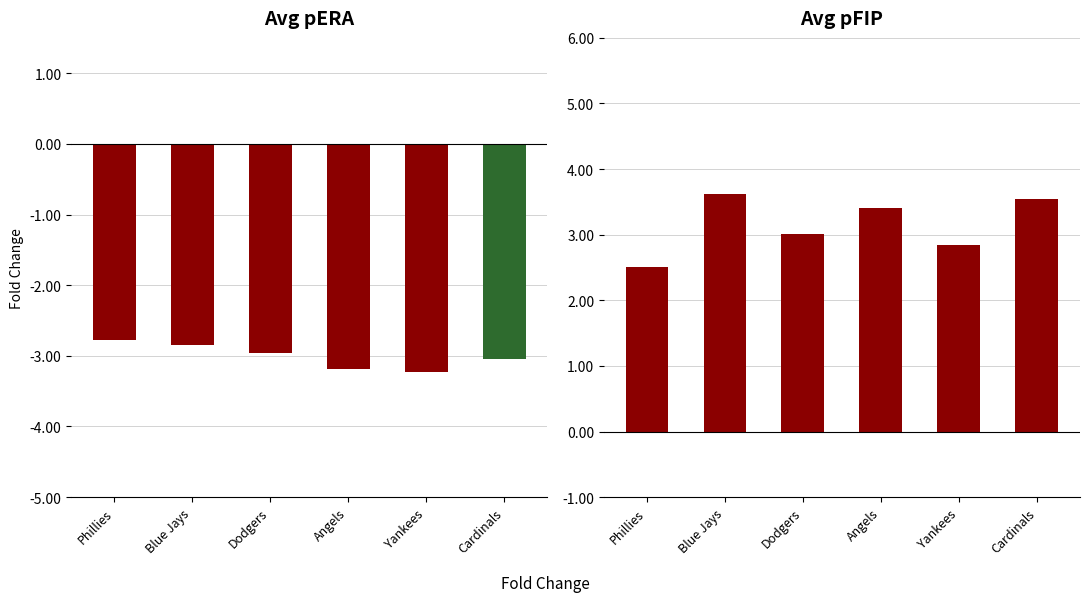

Reading right to left, what are all the values shown in this chart?

Avg pERA: Cardinals=-3.0	Yankees=-3.2	Angels=-3.2	Dodgers=-3.0	Blue Jays=-2.8	Phillies=-2.8
Avg pFIP: Cardinals=3.5	Yankees=2.9	Angels=3.4	Dodgers=3.0	Blue Jays=3.6	Phillies=2.5